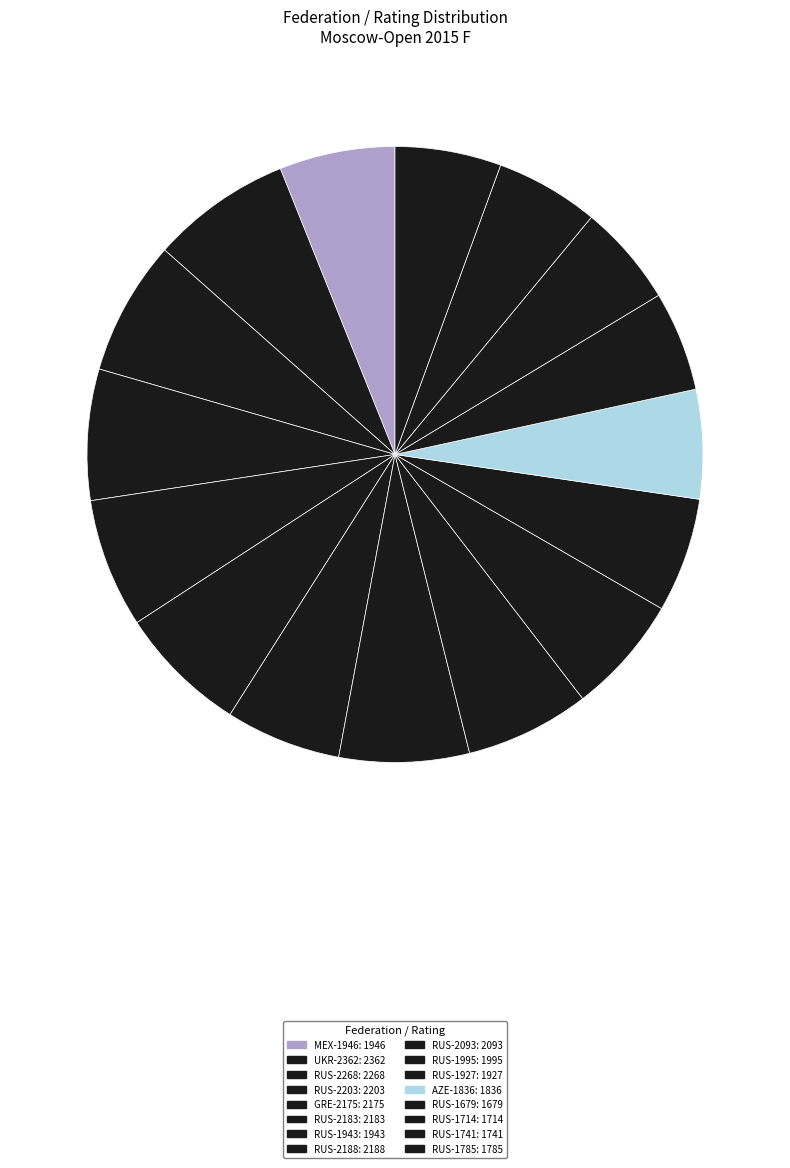

To the nearest percent, what portion does UKR-2362 represent?

7%